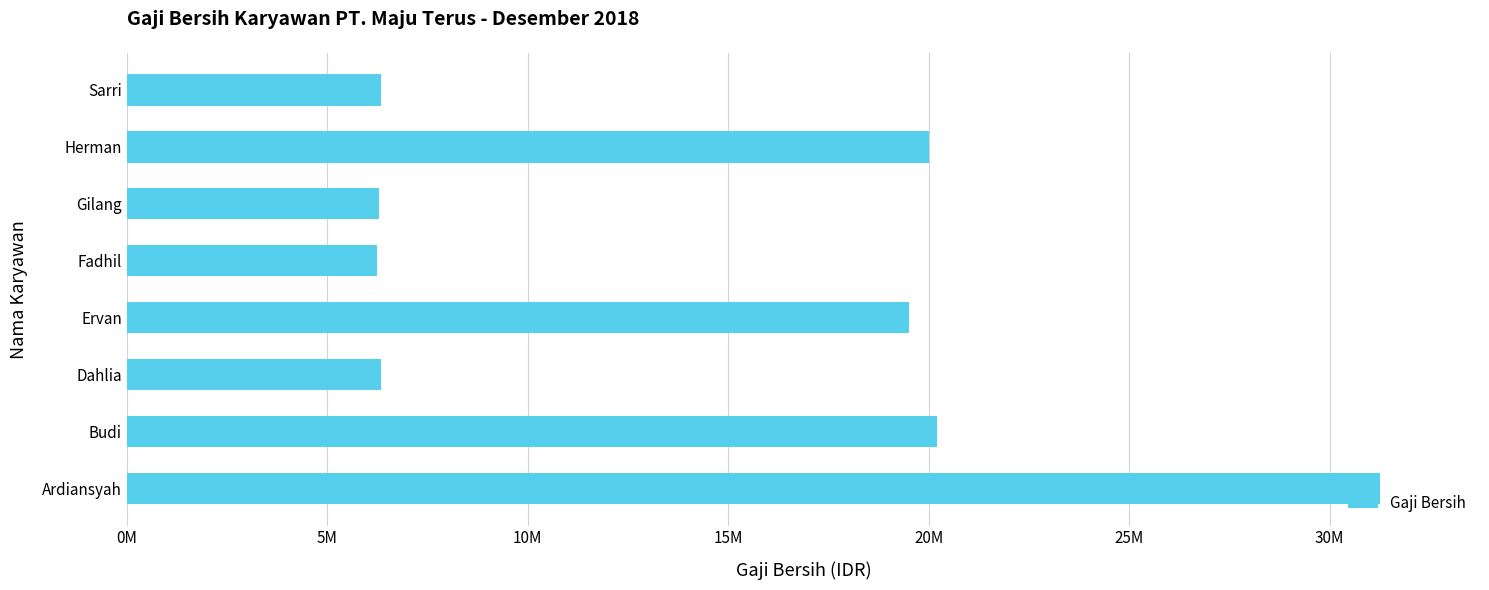

Are the bars horizontal?

Yes